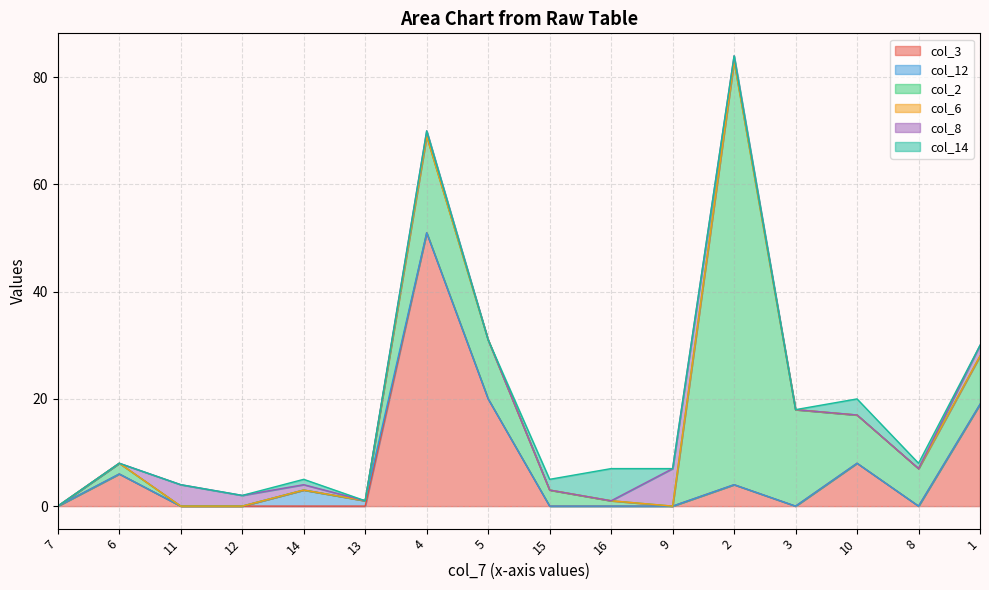

How many data points does each series have?

16